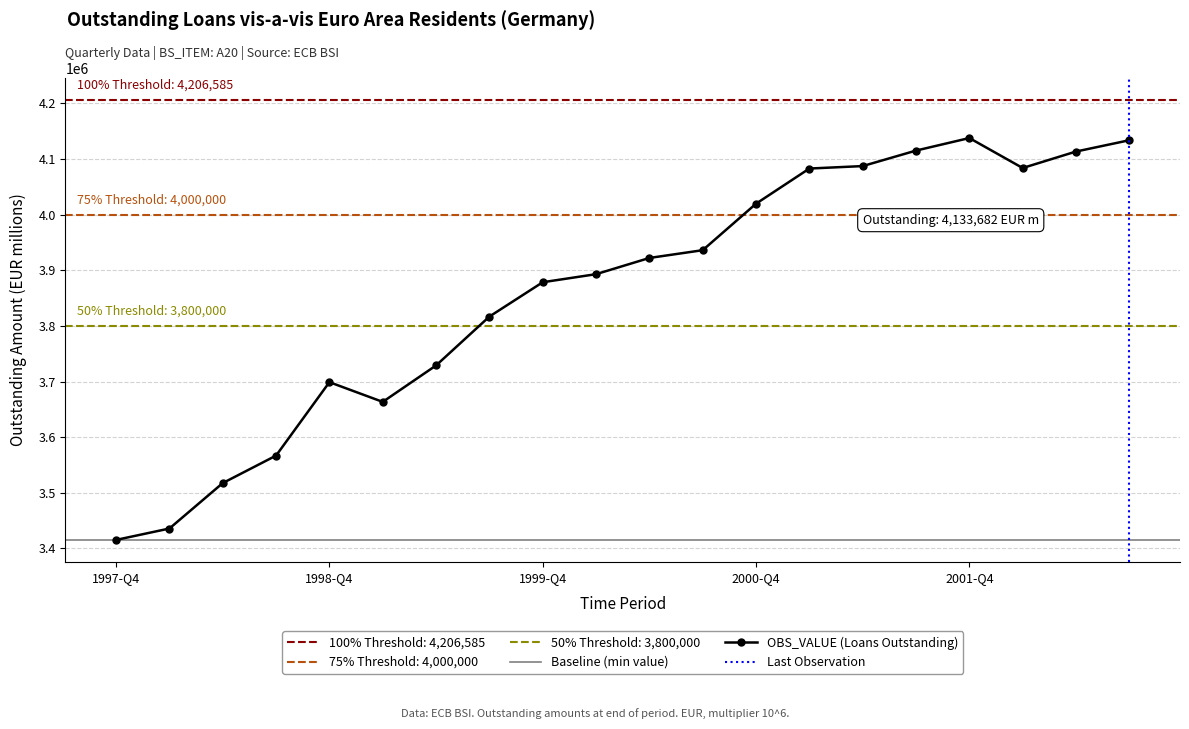

What is the label of the 6th point from the right?

2001-Q2